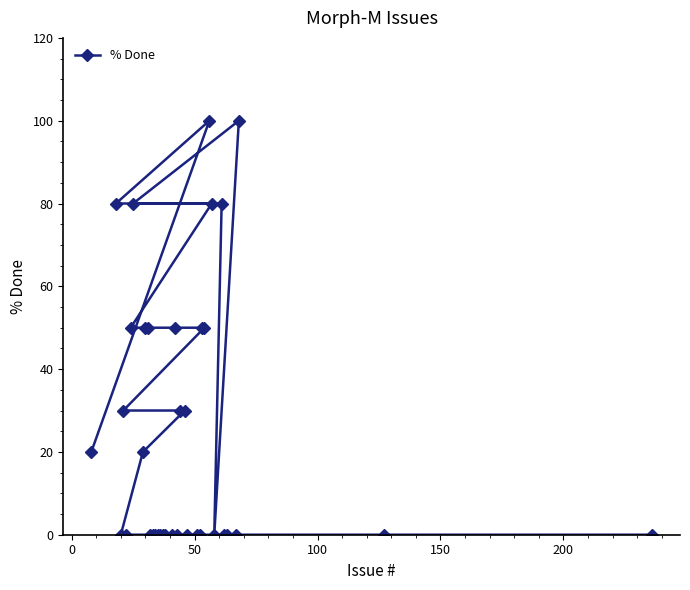

What is the value of the 7th point from the left?

80